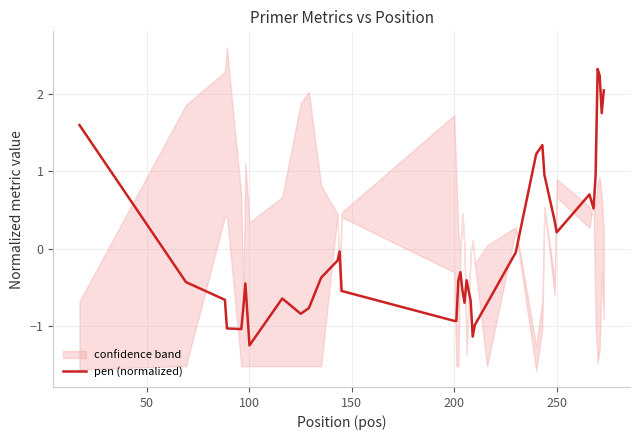

What is the maximum value for pen (normalized)?

2.3